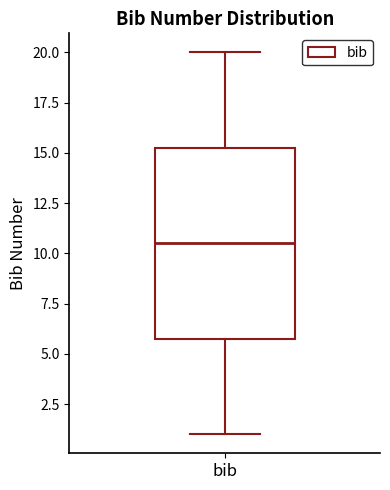

Read this box plot against the y-axis: the position of the median line, the range covered by the box, and the ends of both whiskers. The values are not printed on the chart, so give them approximately, as read against the axis.

median 10.5, box 6.0 to 15.5, whiskers 1.0 to 20.0